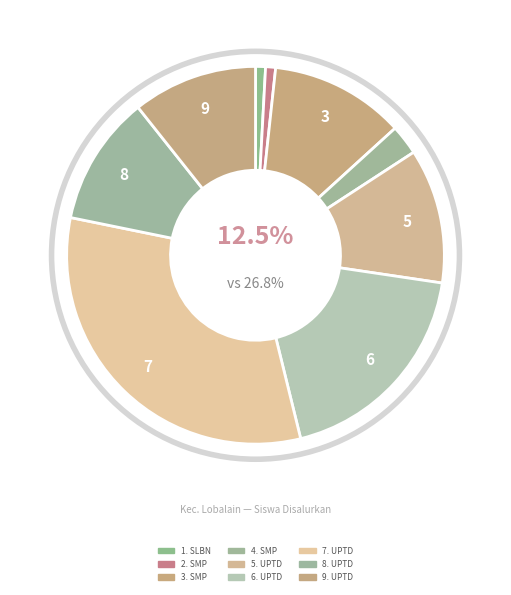

What is the largest slice in the pie chart?

UPTD SMP NEGERI 2 LOBALAIN